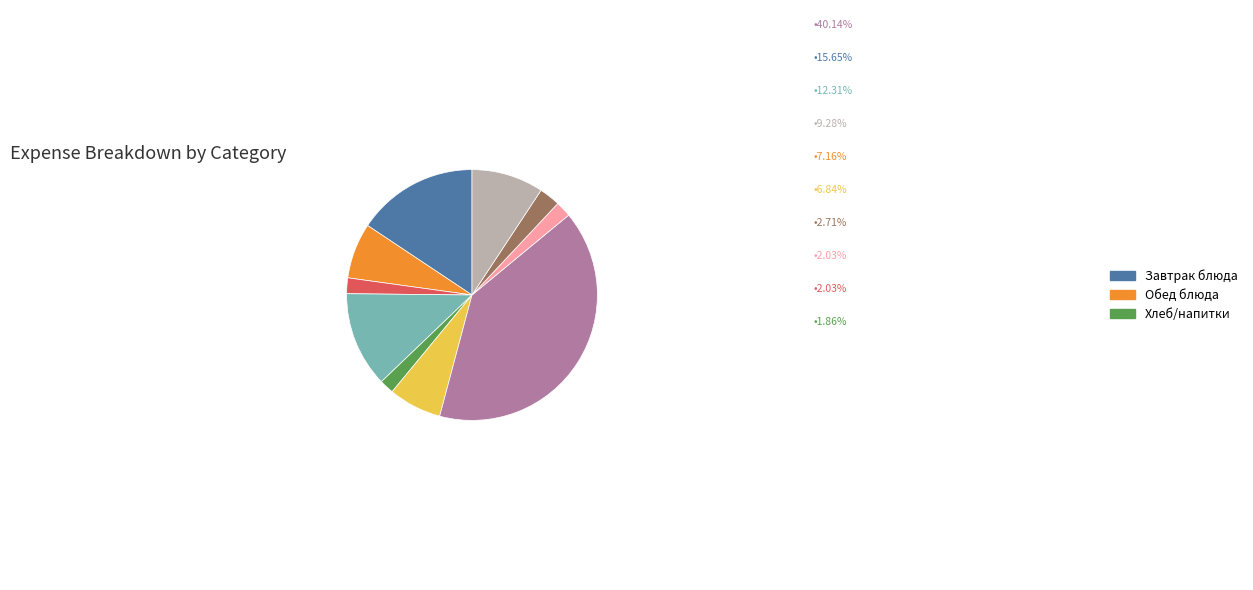

Does any single category account for the majority?

No